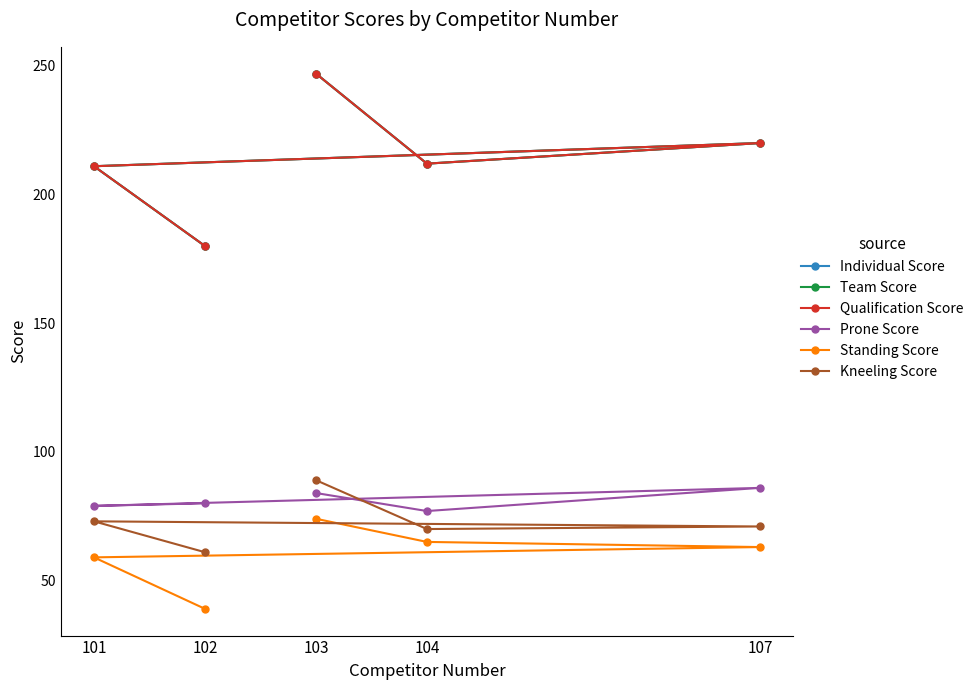

How many categories are shown in the chart?

5